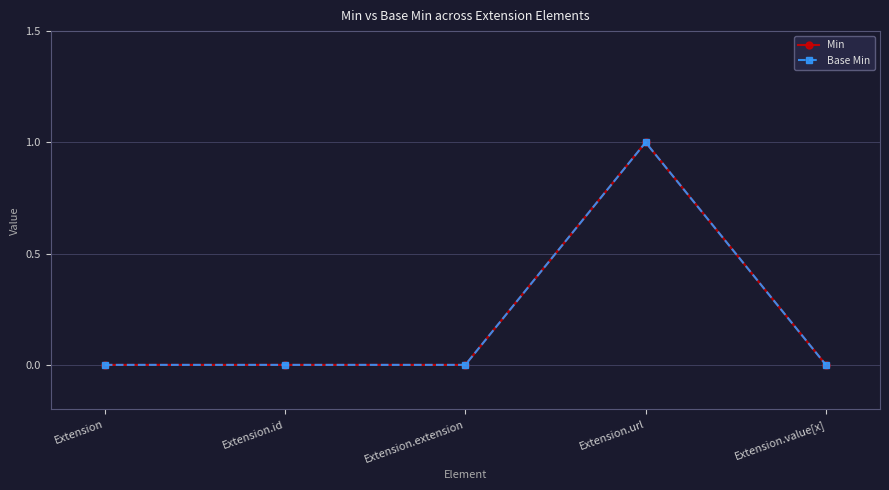

Does the chart display data point markers on the line(s)?

Yes